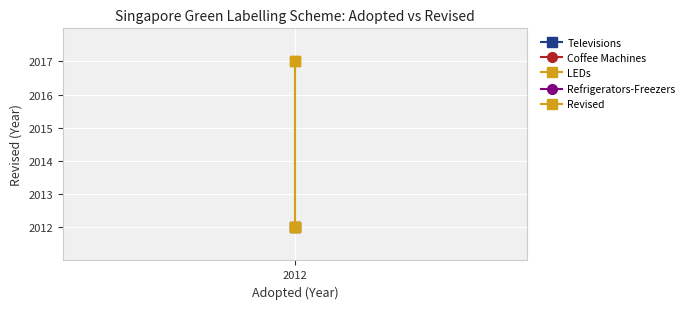

At which category does the chart reach its minimum across all series?

2012